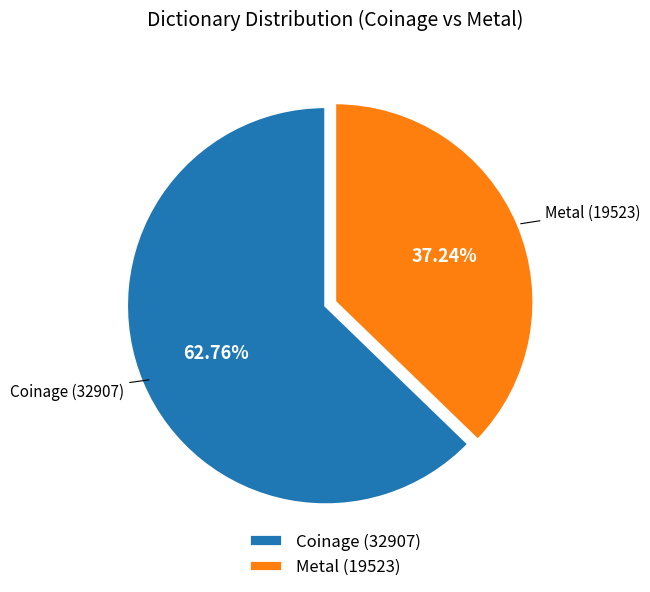

What percentage is the Coinage slice, to the nearest percent?

63%